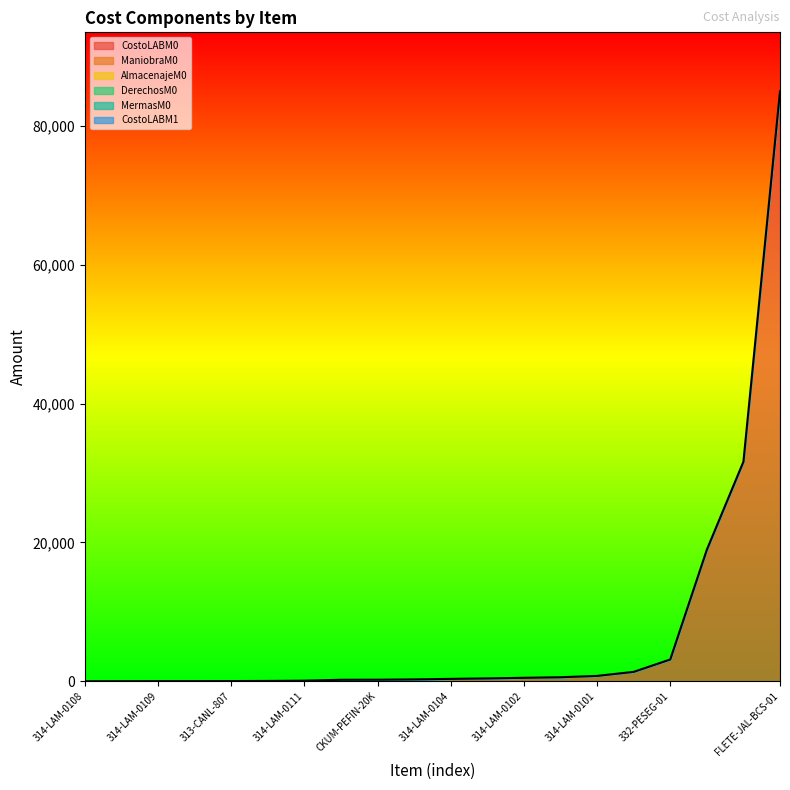

Rank the series at 314-LAM-0105 from highest to lowest value.

CostoLABM0, ManiobraM0, AlmacenajeM0, DerechosM0, MermasM0, CostoLABM1